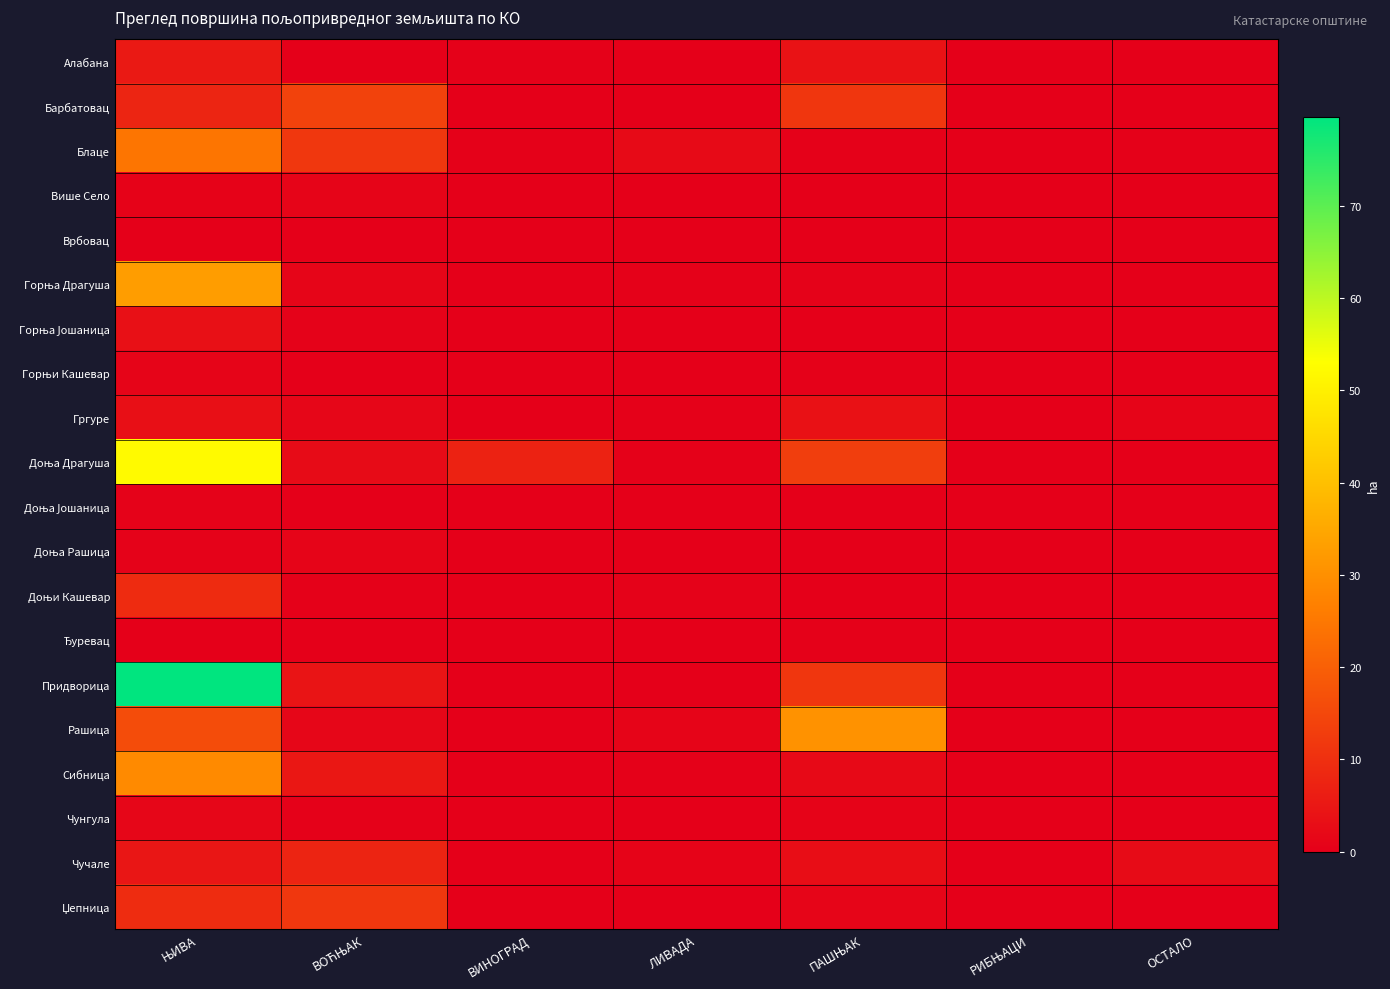

What is the greatest value displayed?

79.6